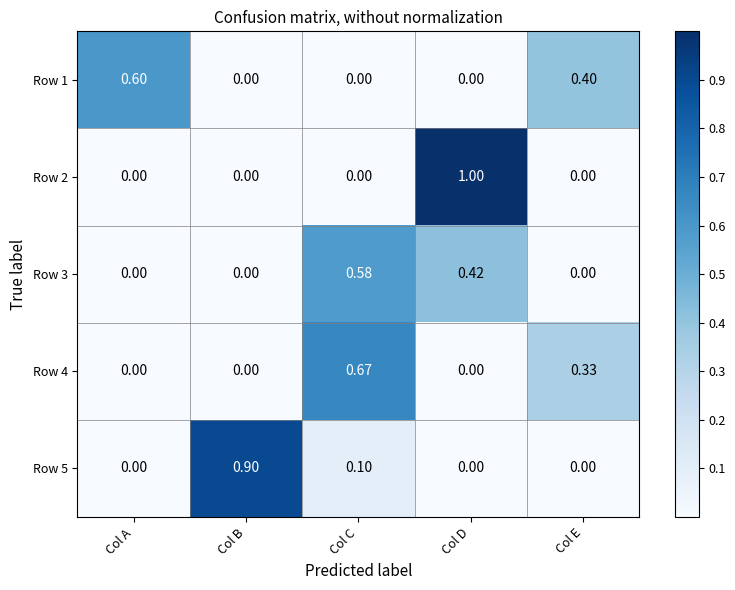

At which category is the sum across all series the highest?

Col D